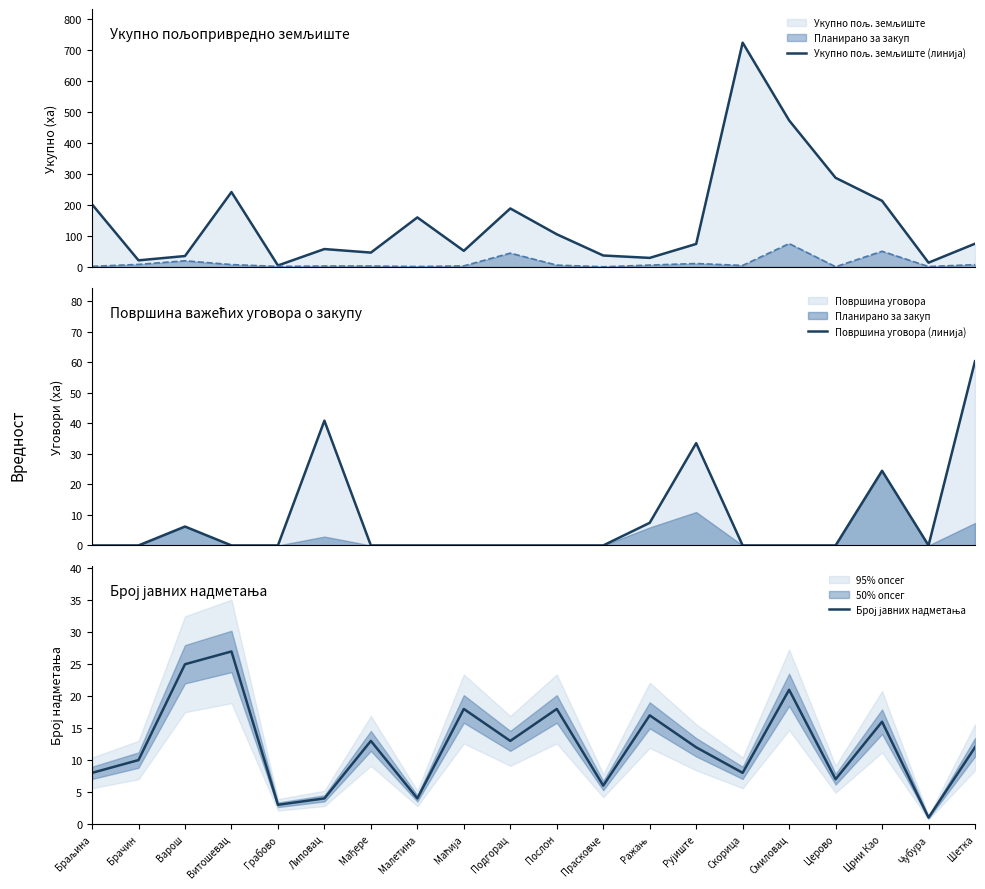

At which category is the sum across all series the highest?

Скорица